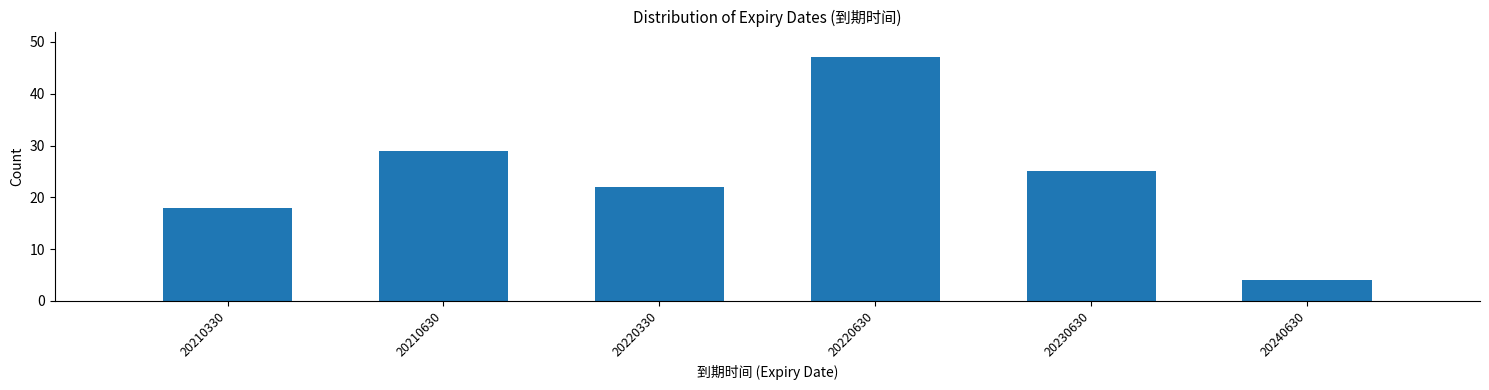

Reading left to right, extract all data points from this chart.

18	29	22	47	25	4